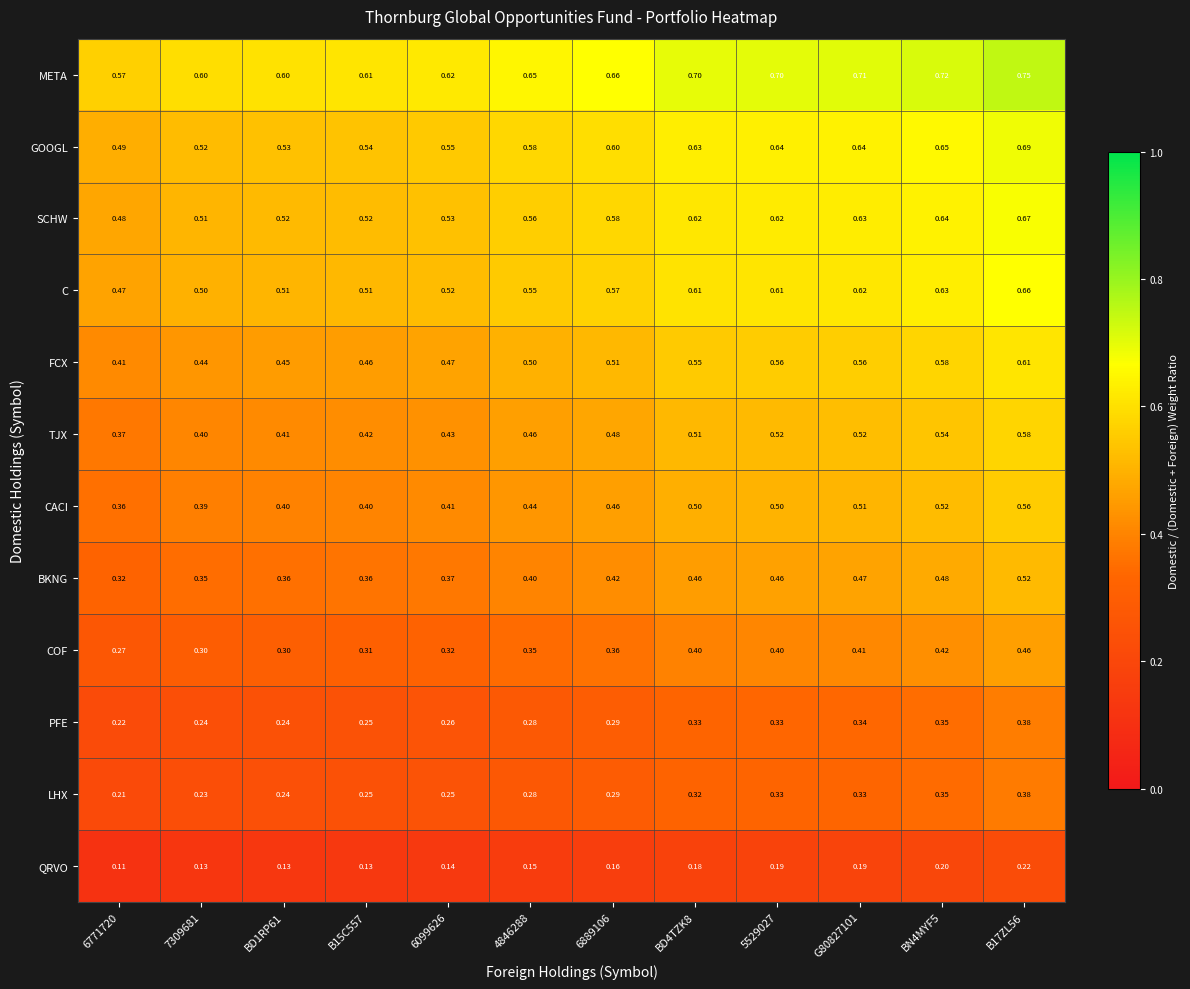

Rank the series at 6099626 from highest to lowest value.

META, GOOGL, SCHW, C, FCX, TJX, CACI, BKNG, COF, PFE, LHX, QRVO